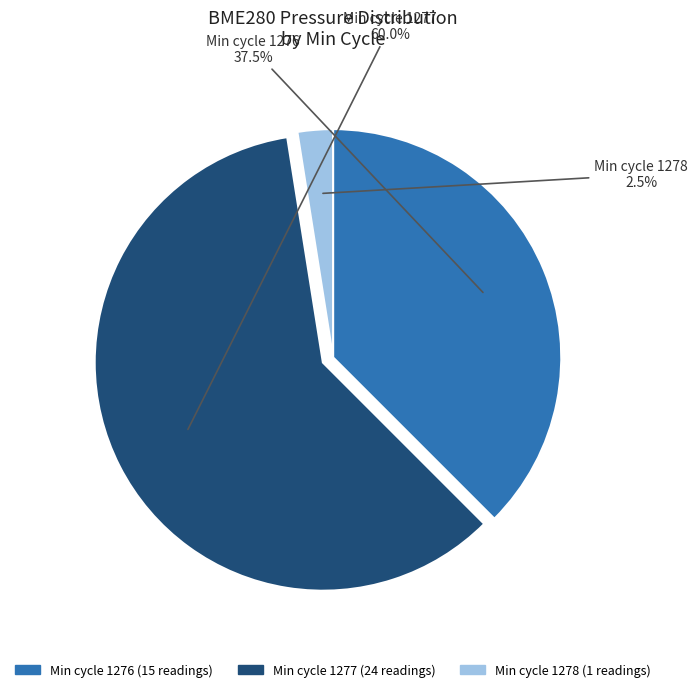

Is there any slice that represents more than half of the pie?

Yes